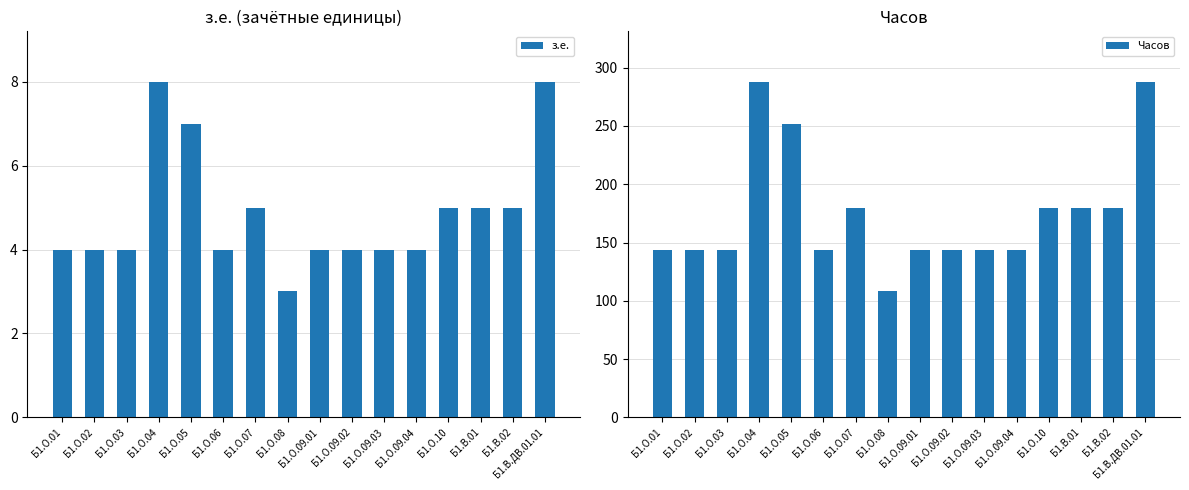

What is the label of the 11th bar from the left?

Б1.О.09.03